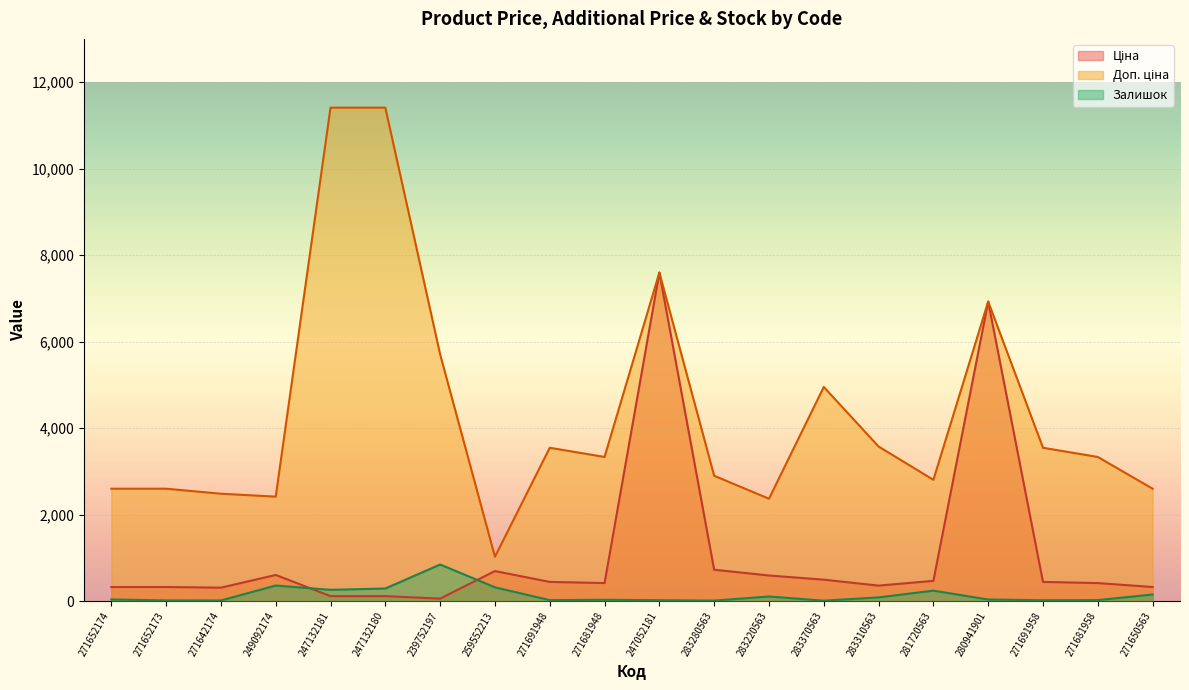

Reading left to right, what are all the values shown in this chart?

Ціна: 324.8	324.8	310.3	603.7	114.1	114.1	57.0	693.7	443.1	416.6	7596.5	724.5	591.6	495.0	357.4	467.3	6925.7	443.1	416.6	324.8
Доп. ціна: 2598.3	2598.3	2482.4	2414.8	11410.0	11410.0	5705.0	1024.6	3545.0	3332.5	7596.5	2897.8	2366.5	4950.4	3573.9	2803.6	6925.7	3545.0	3332.5	2598.3
Залишок: 37.0	15.0	14.0	359.0	260.0	290.0	845.0	318.0	22.0	30.0	20.0	11.0	106.0	9.0	85.0	241.0	36.0	19.0	22.0	152.0